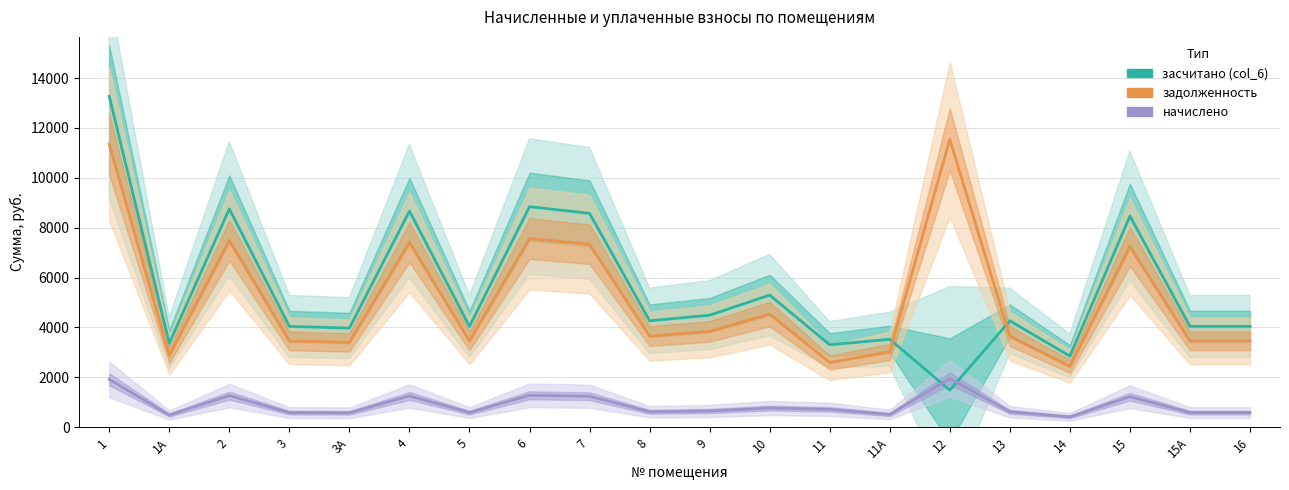

What is the label of the 2nd point from the left?

1А